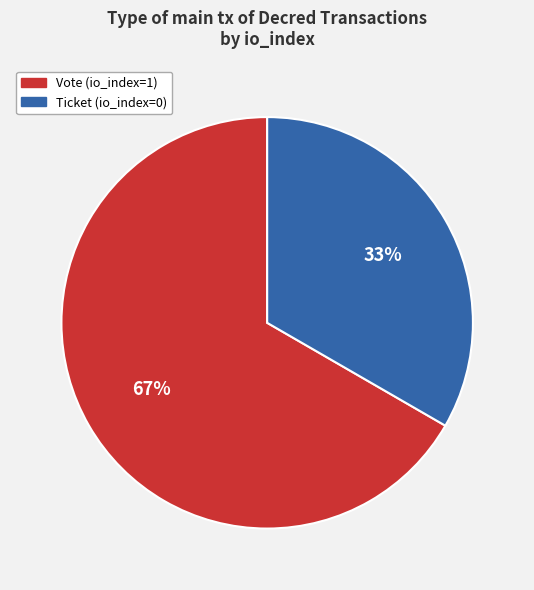

Count the number of slices in the pie.

2